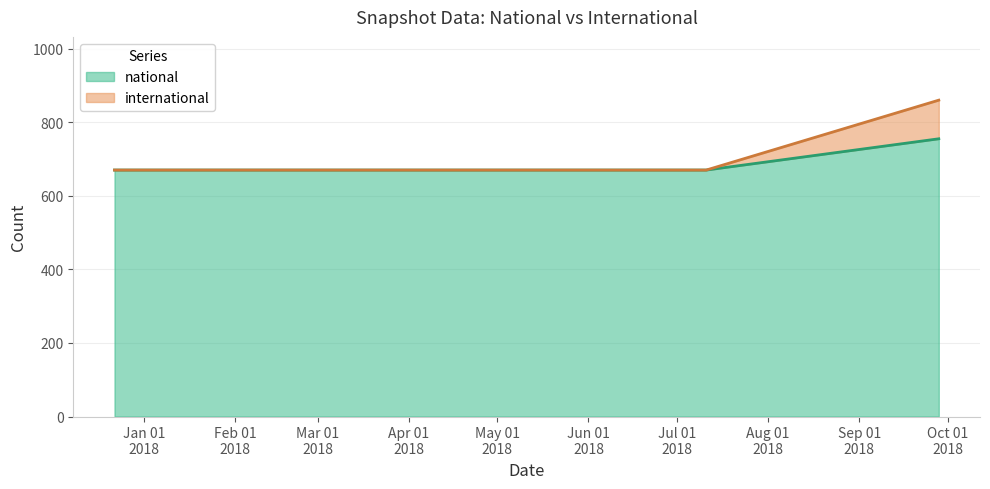

True or false: international has a value of 670 at 2017-12-22.

True